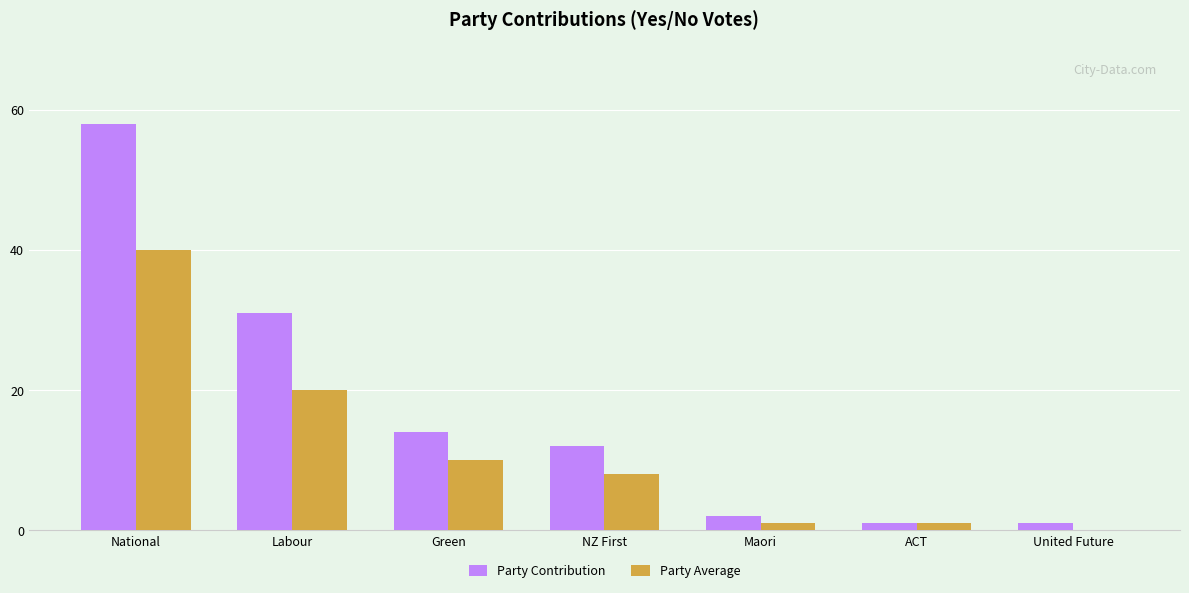

Count the number of categories in the chart.

7